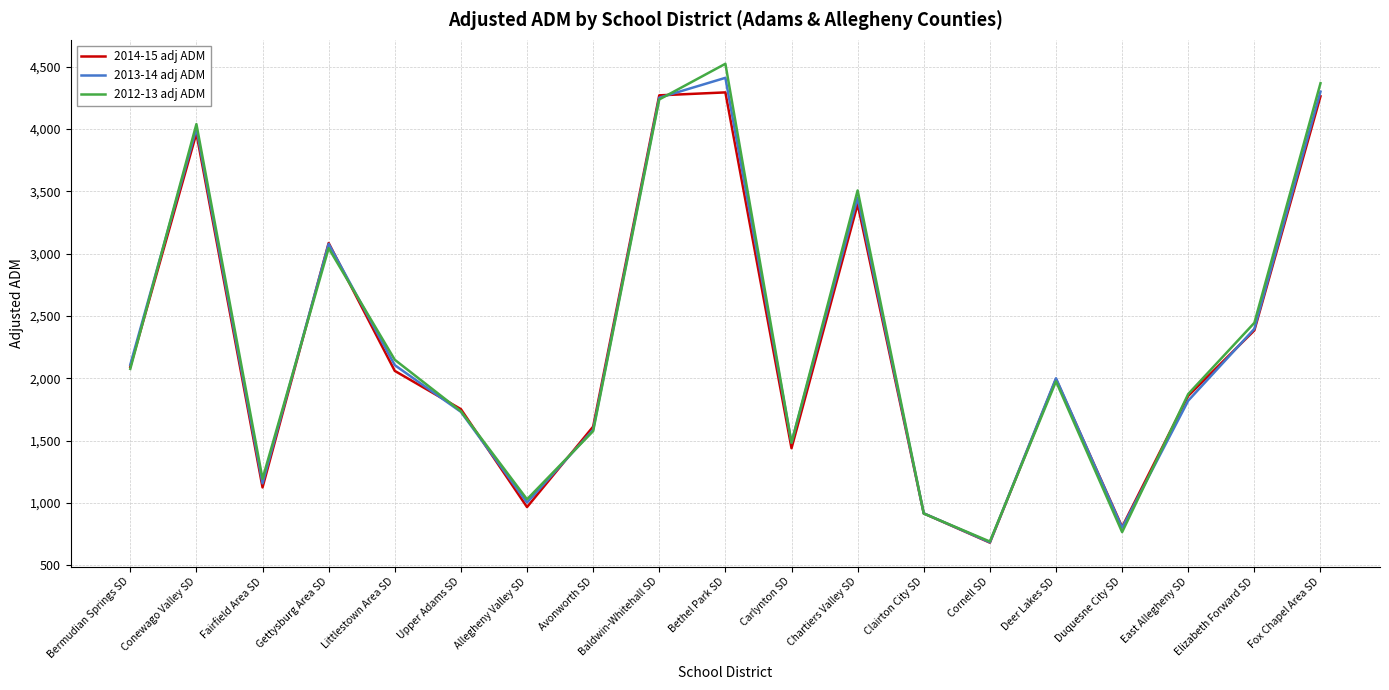

In 2012-13 adj ADM, how many points are higher than both neighbors (excluding endpoints)?

5